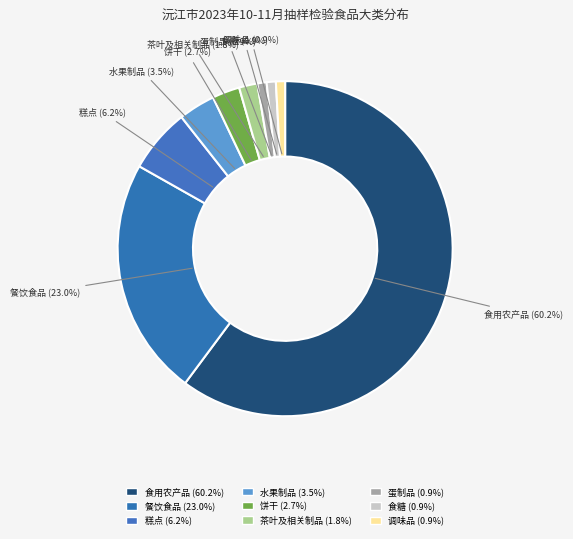

How many segments does this pie chart have?

9